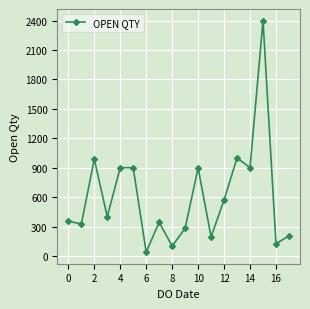

What is the maximum value shown in the chart?

2400